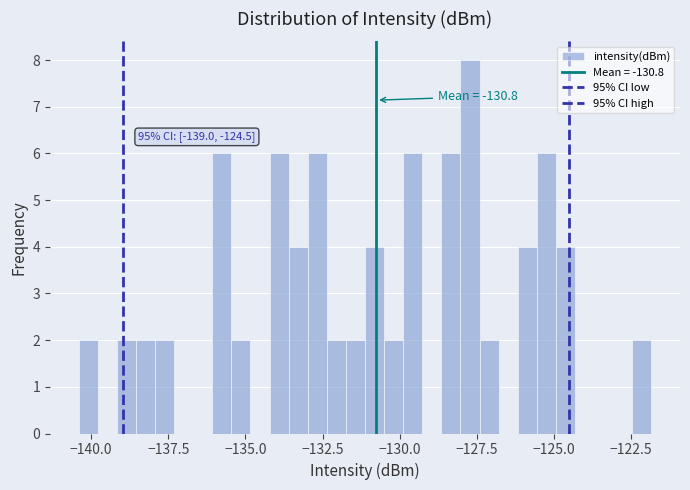

Read against the x-axis, roughly where is the centre of the tallest bar?

-127.5